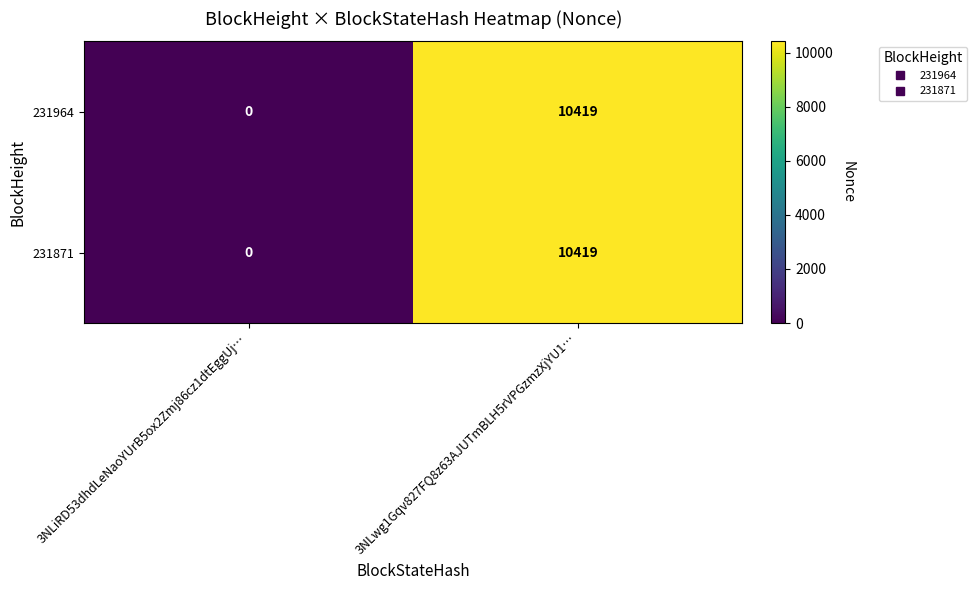

At how many categories does at least one series exceed 7886?

1